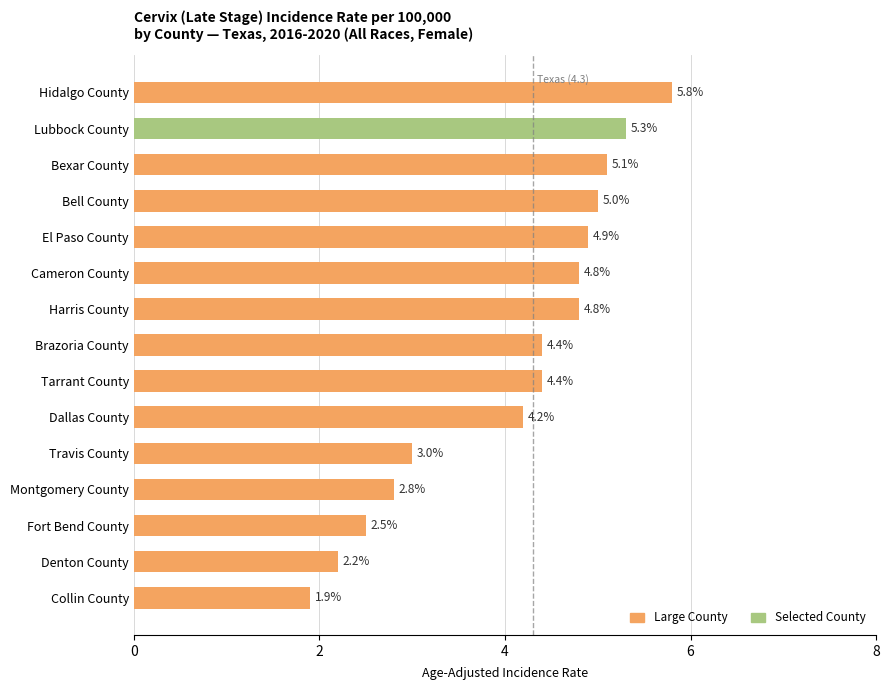

At which label is the value closest to 3?

Travis County